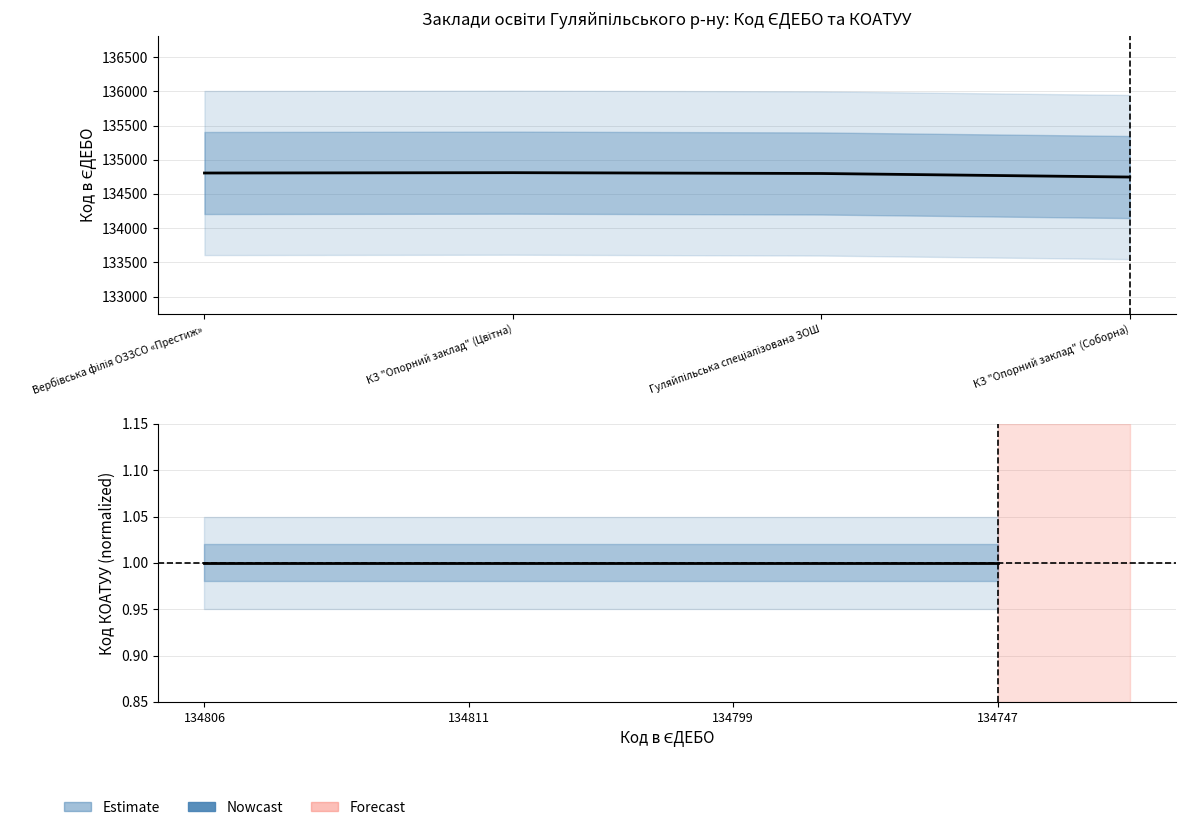

What is the difference between the second highest and second lowest values?

7